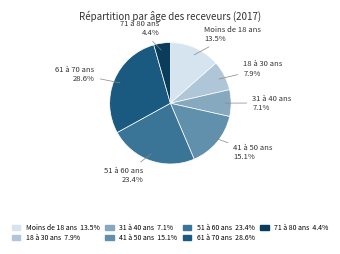

Does any single category account for the majority?

No